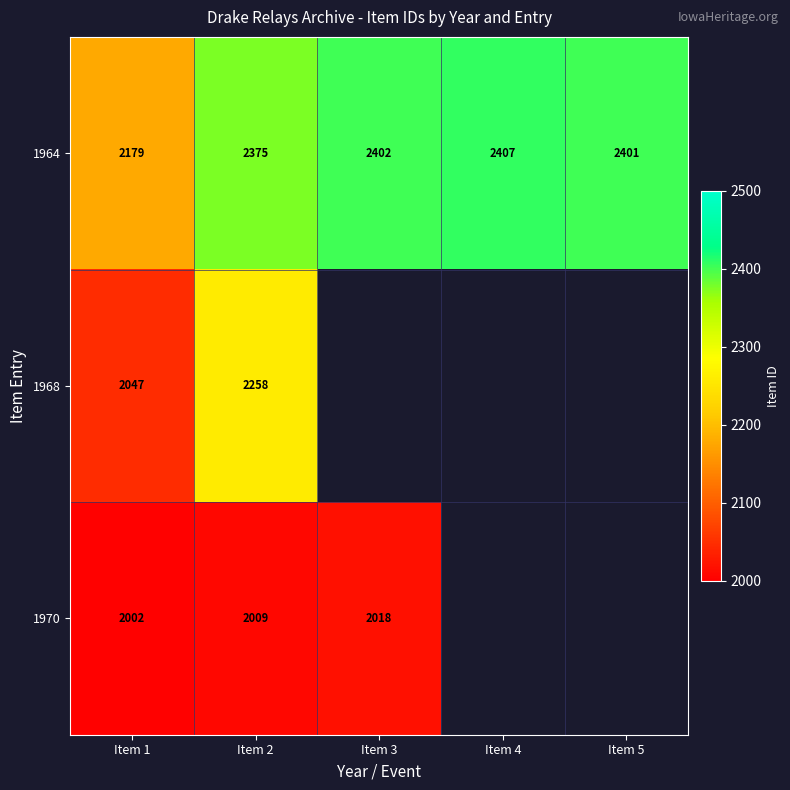

What is the maximum value shown in the chart?

2407.0